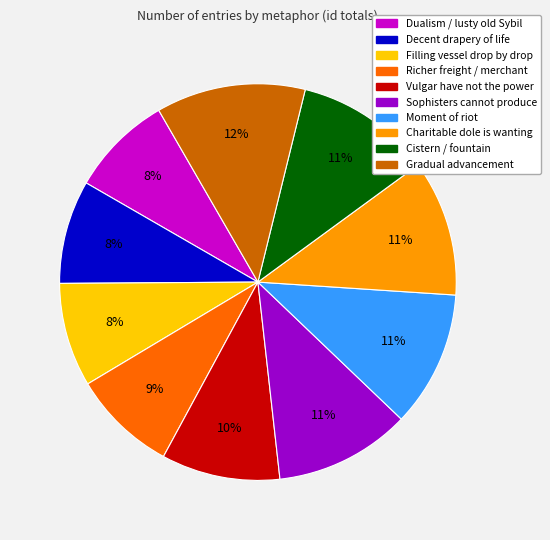

Does any single category account for the majority?

No